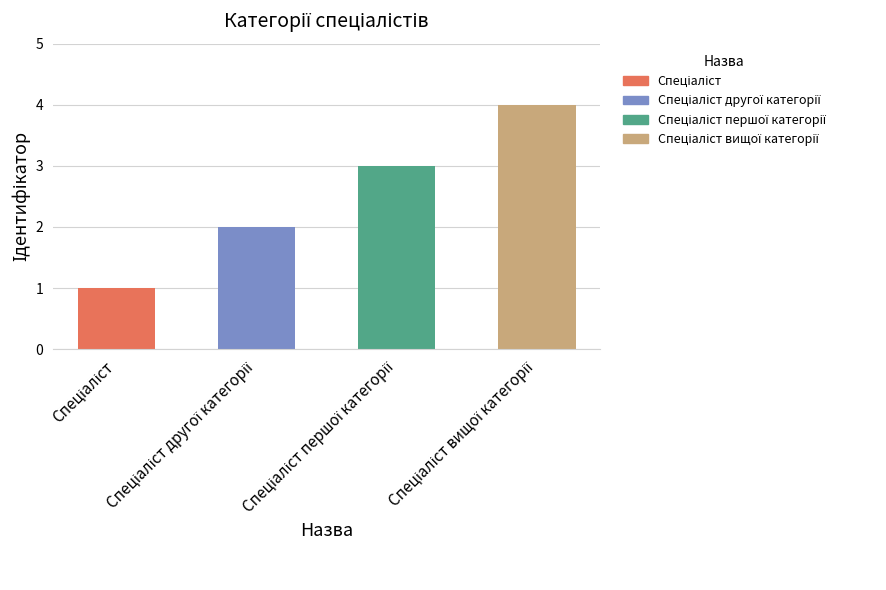

What is the sum of all values?

10